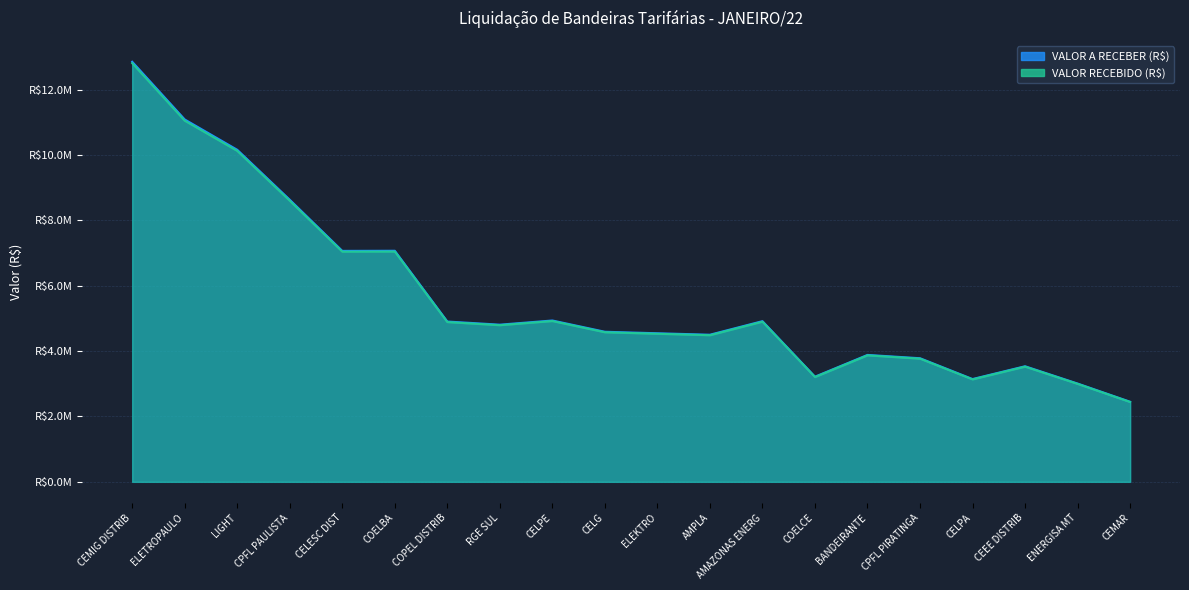

What is the label of the 9th point from the right?

AMPLA